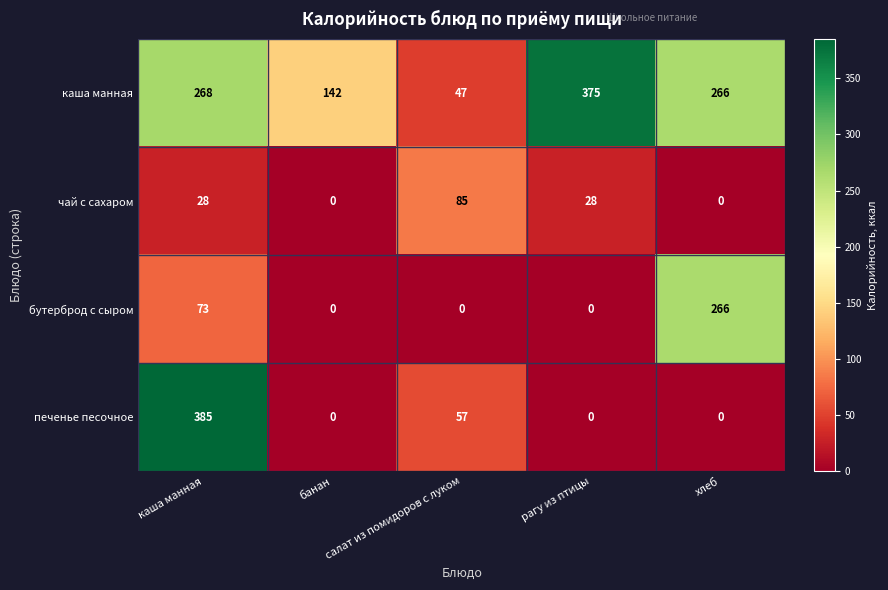

What is the maximum value shown in the chart?

385